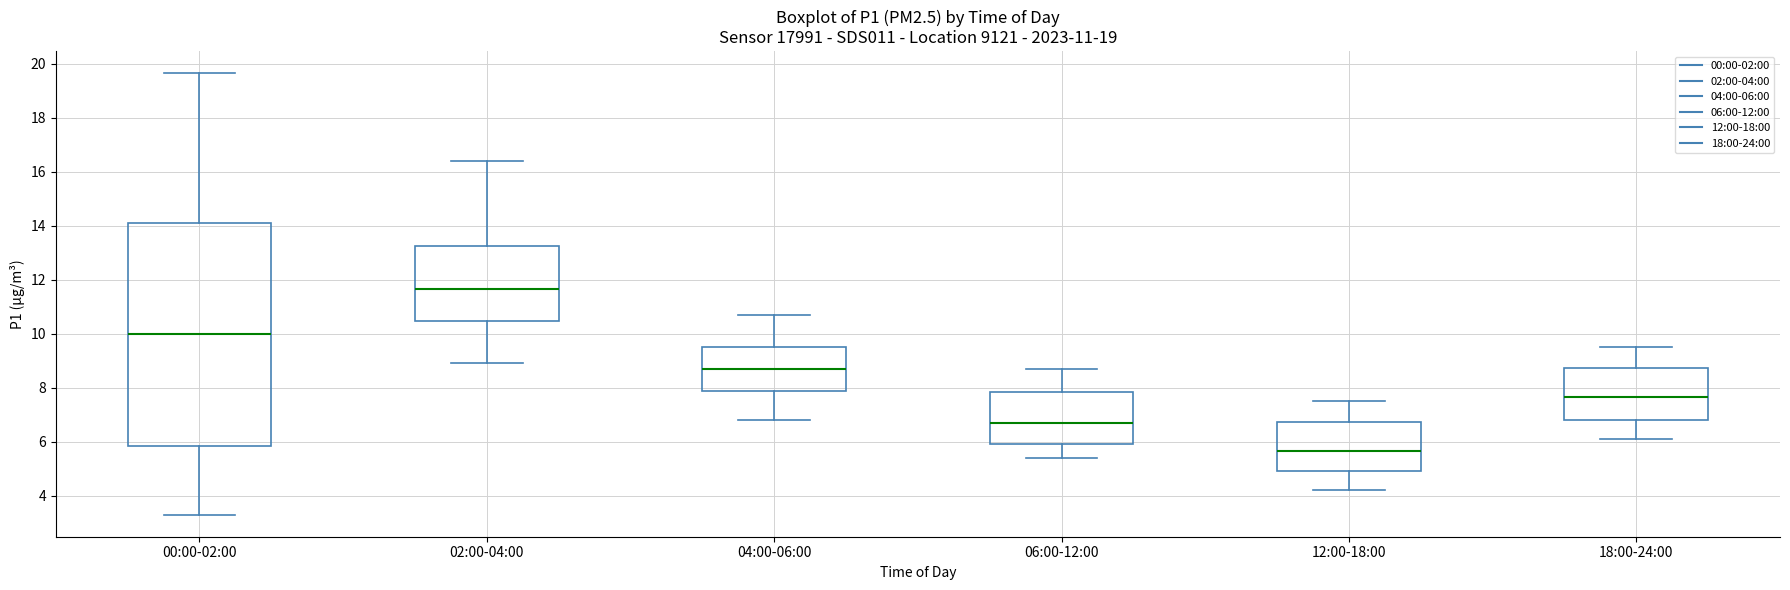

Which box has the lowest median line?

12:00-18:00